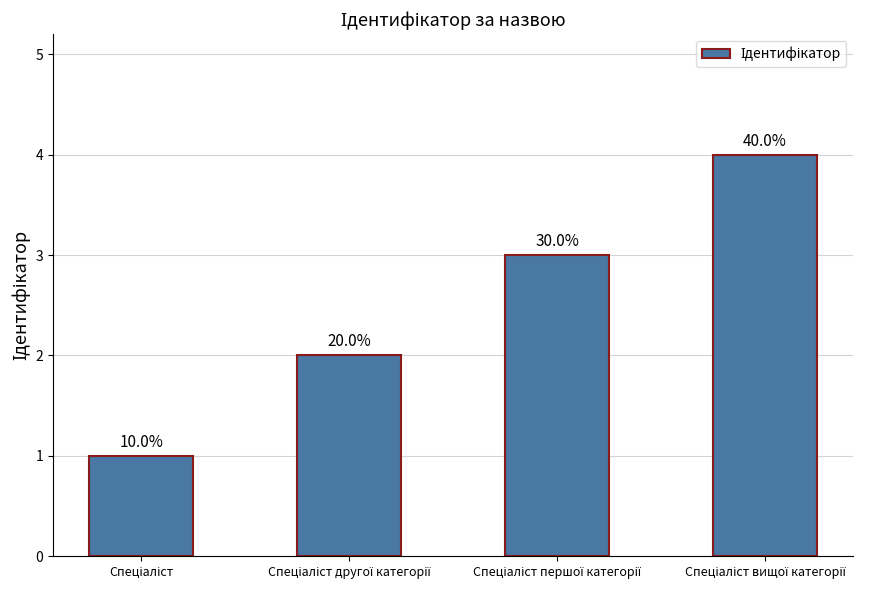

What is the label of the 2nd bar from the left?

Спеціаліст другої категорії